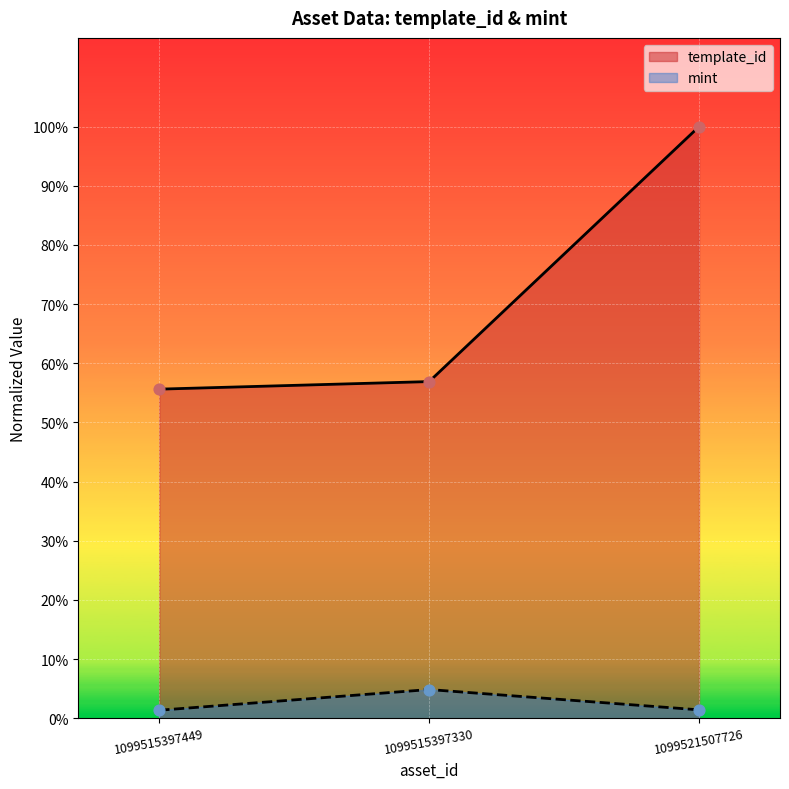

Which series has the largest total across all categories?

template_id